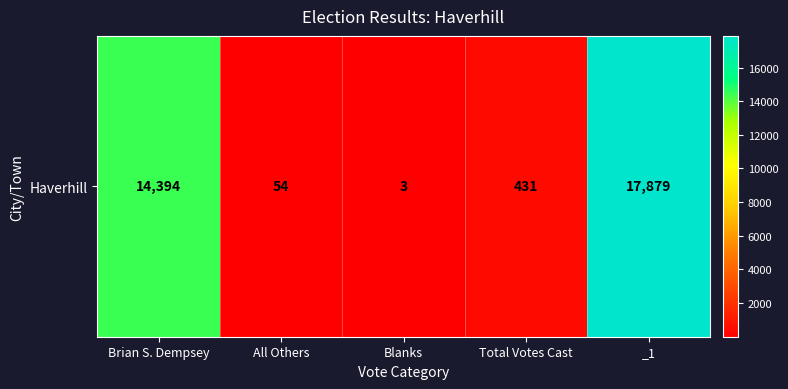

Reading left to right, extract all data points from this chart.

14394	54	3	431	17879